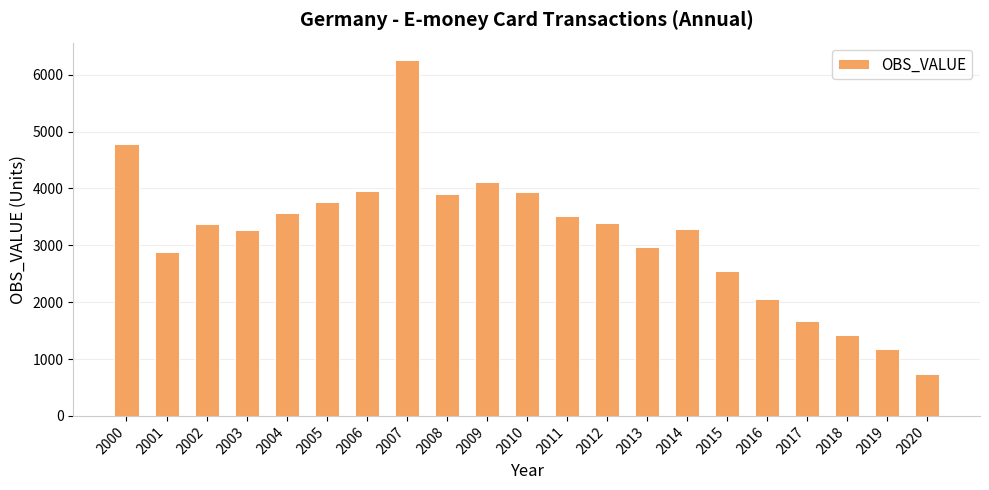

What is the maximum value shown in the chart?

6250.6